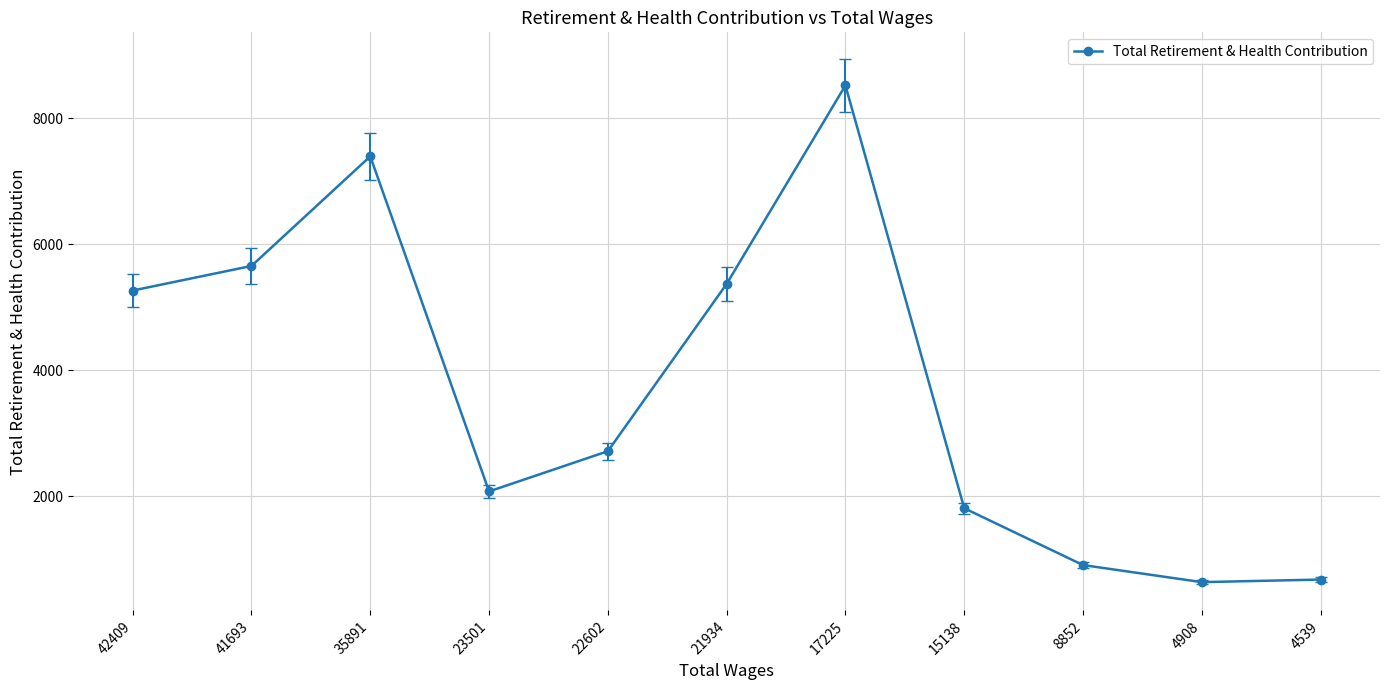

What is the sum of the values at 41693 and 17225?

14173